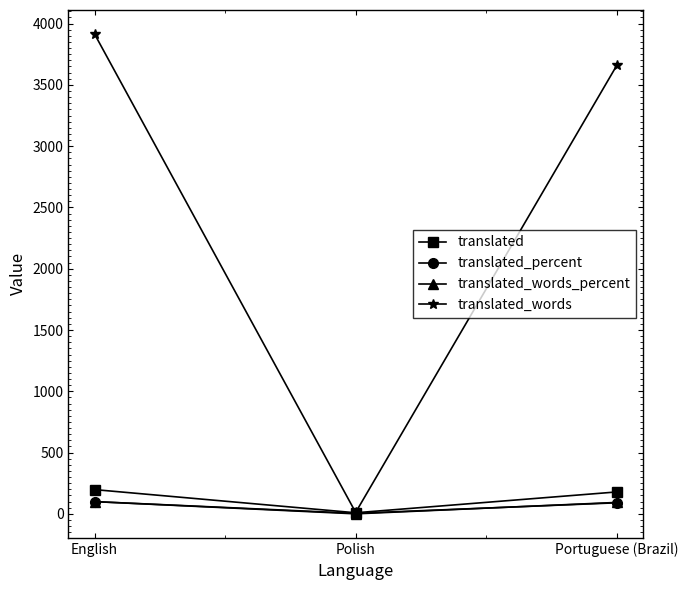

What is the sum of the translated_words_percent values at Portuguese (Brazil) and Polish?

93.7